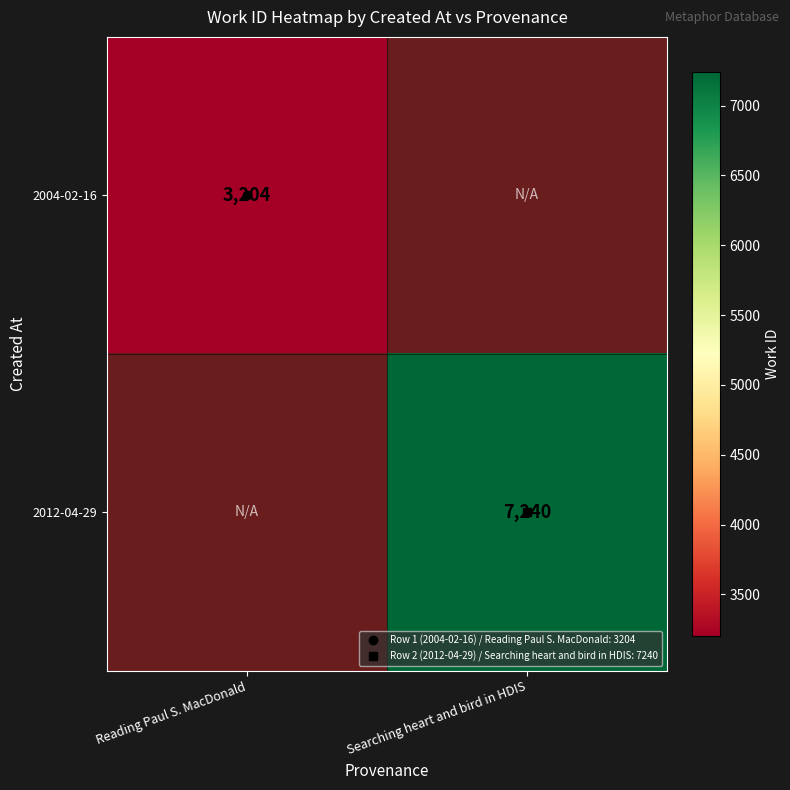

What is the smallest value displayed?

3204.0